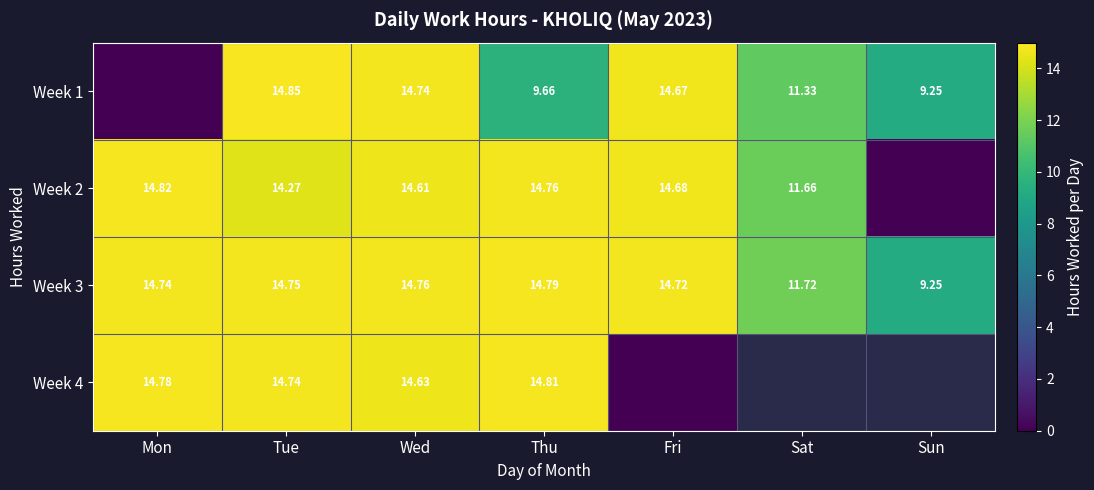

At which category does the chart reach its minimum across all series?

Mon